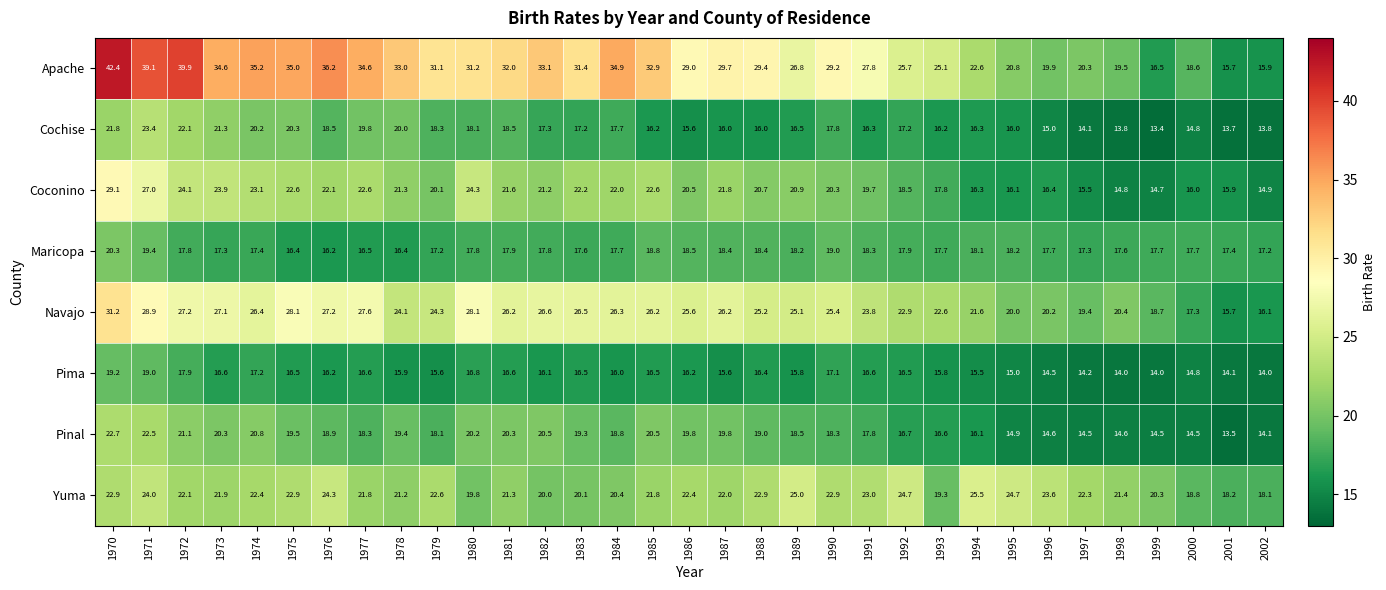

What is the total value across all series at 1995?

145.7